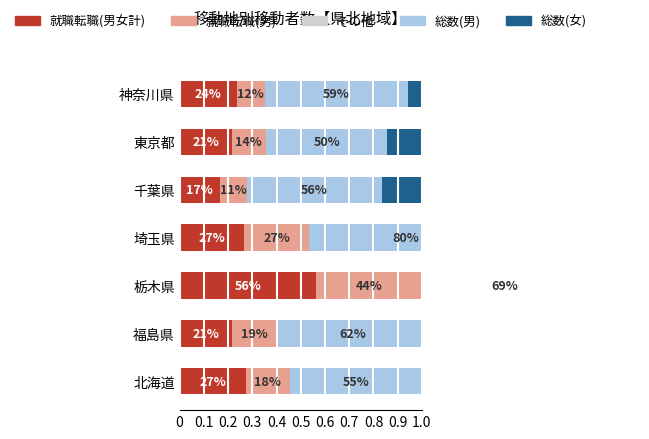

Are the bars horizontal?

Yes